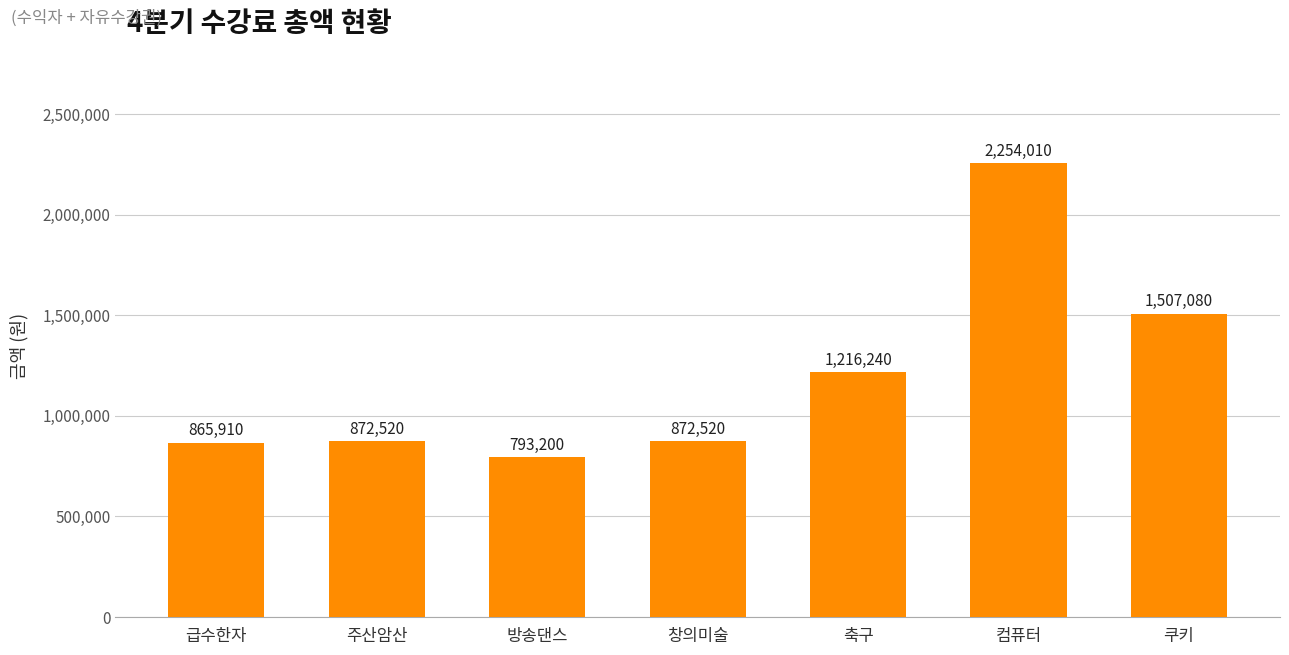

Reading left to right, extract all data points from this chart.

865910	872520	793200	872520	1216240	2254010	1507080